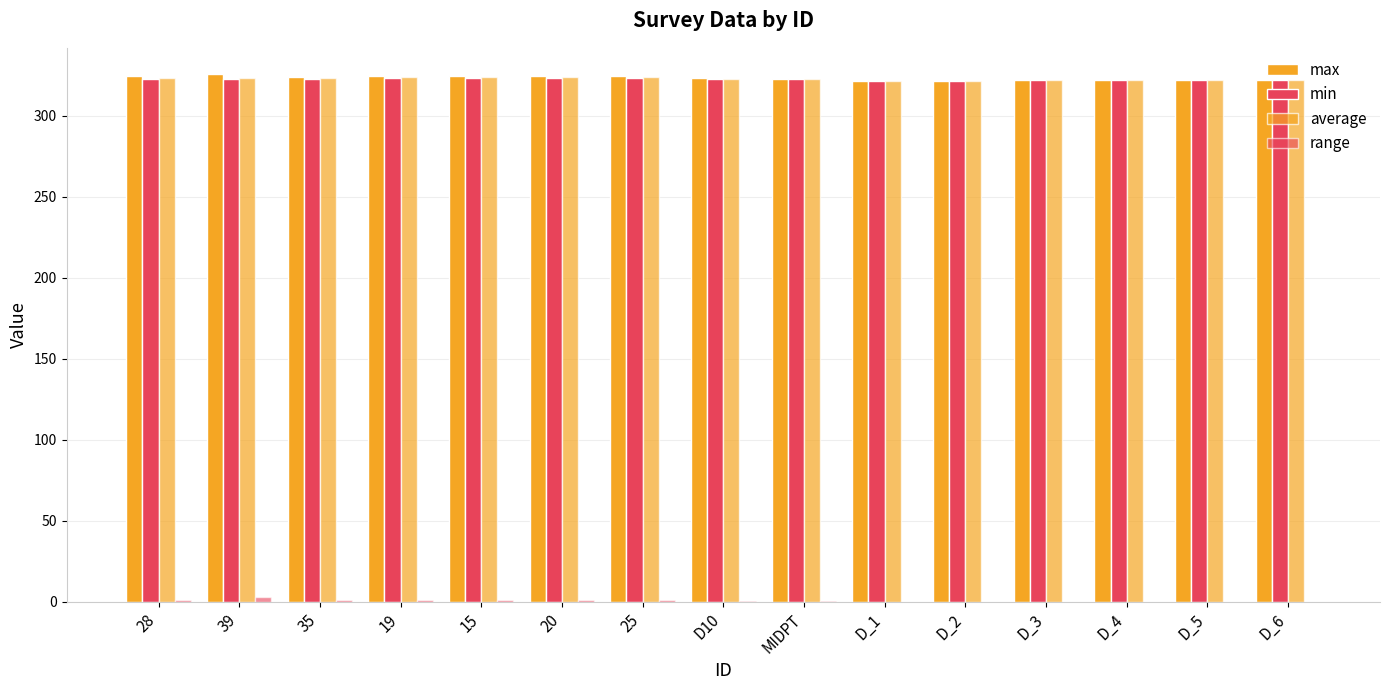

Reading left to right, what are all the values shown in this chart?

max: 28=324.5	39=325.7	35=324.1	19=324.6	15=324.7	20=324.7	25=324.8	D10=323.2	MIDPT=322.8	D_1=321.2	D_2=321.5	D_3=322.0	D_4=322.2	D_5=322.4	D_6=322.4
min: 28=323.0	39=322.7	35=322.9	19=323.4	15=323.5	20=323.5	25=323.6	D10=322.8	MIDPT=322.5	D_1=321.2	D_2=321.5	D_3=322.0	D_4=322.2	D_5=322.4	D_6=322.4
average: 28=323.5	39=323.3	35=323.4	19=323.9	15=324.1	20=324.1	25=324.2	D10=323.0	MIDPT=322.6	D_1=321.2	D_2=321.5	D_3=322.0	D_4=322.2	D_5=322.4	D_6=322.4
range: 28=1.5	39=3.0	35=1.2	19=1.2	15=1.1	20=1.2	25=1.2	D10=0.5	MIDPT=0.3	D_1=0.0	D_2=0.0	D_3=0.0	D_4=0.0	D_5=0.0	D_6=0.0